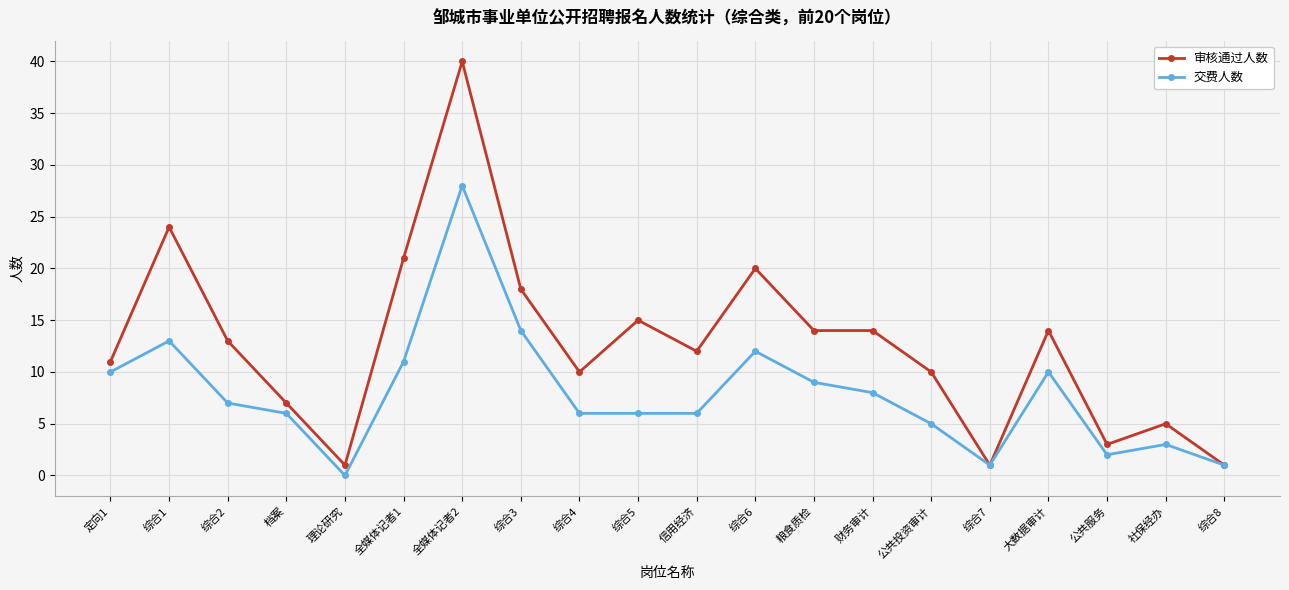

What is the label of the 19th point from the right?

综合1